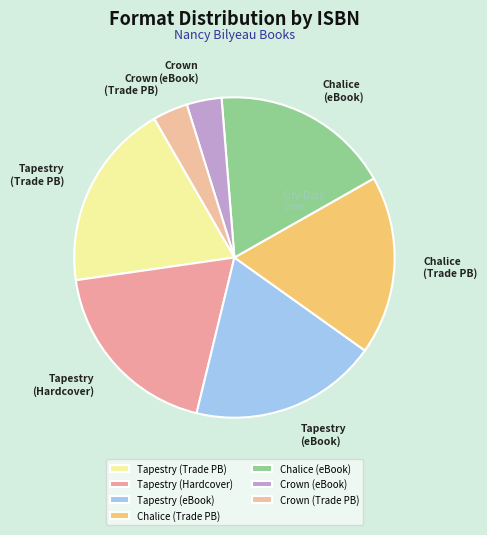

How many slices are in this pie chart?

7